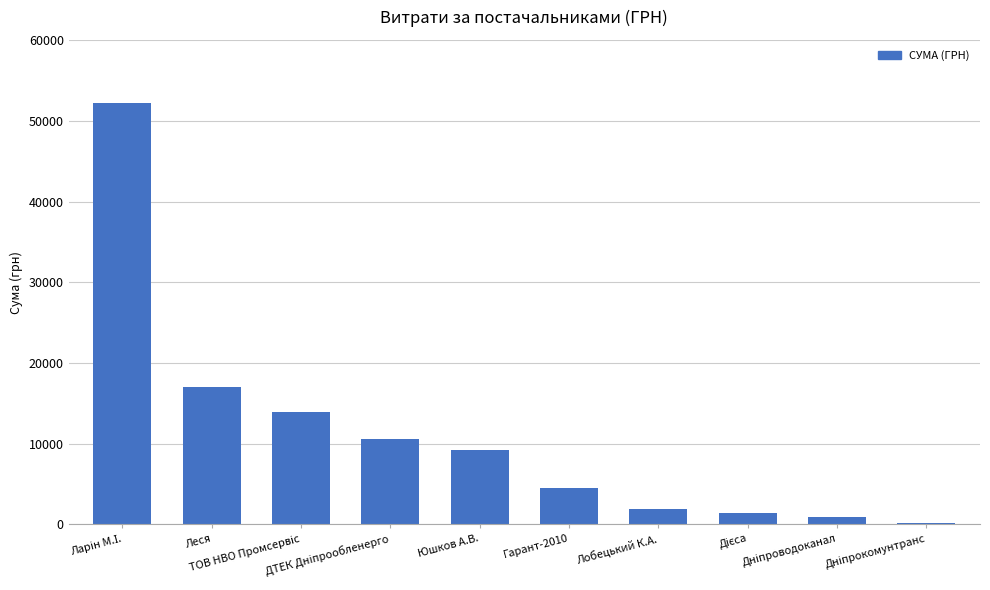

Rank the categories by value from highest to lowest.

Ларін М.І., Леся, ТОВ НВО Промсервіс, ДТЕК Дніпрообленерго, Юшков А.В., Гарант-2010, Лобецький К.А., Дієса, Дніпроводоканал, Дніпрокомунтранс